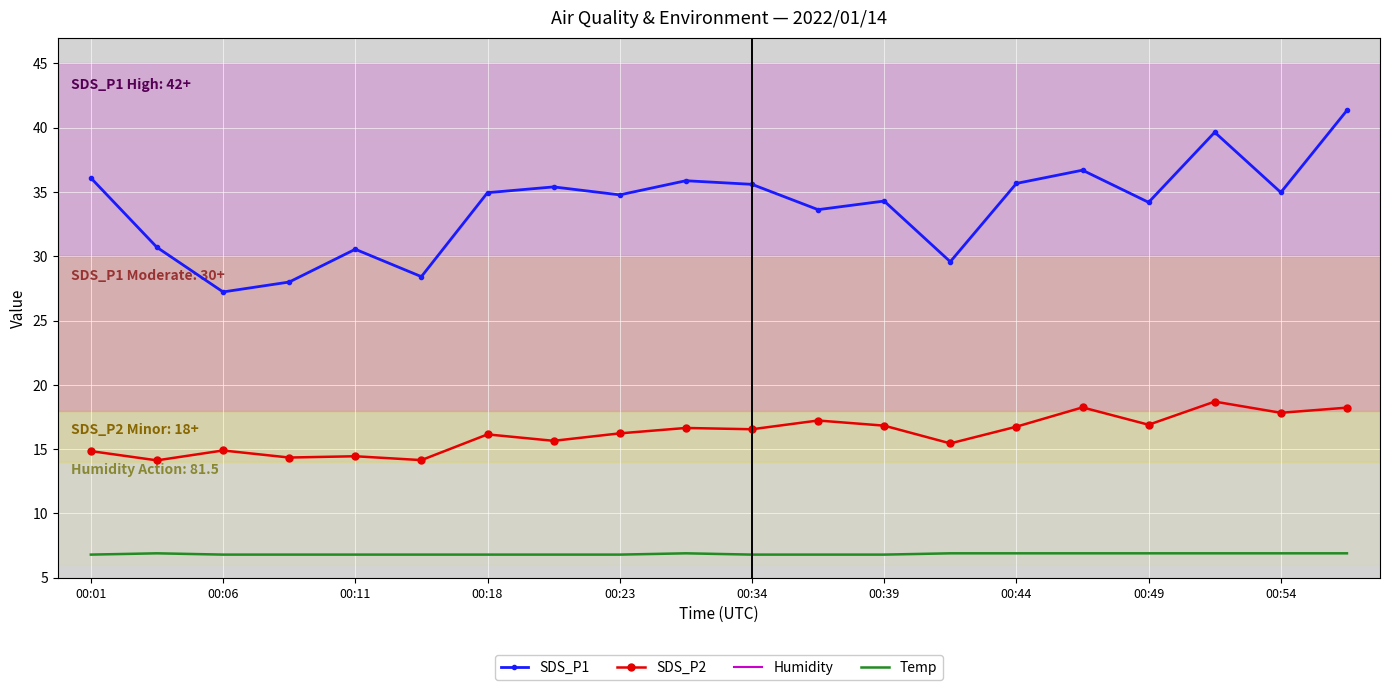

Rank the series by their maximum value, from lowest to highest.

Temp, SDS_P2, SDS_P1, Humidity